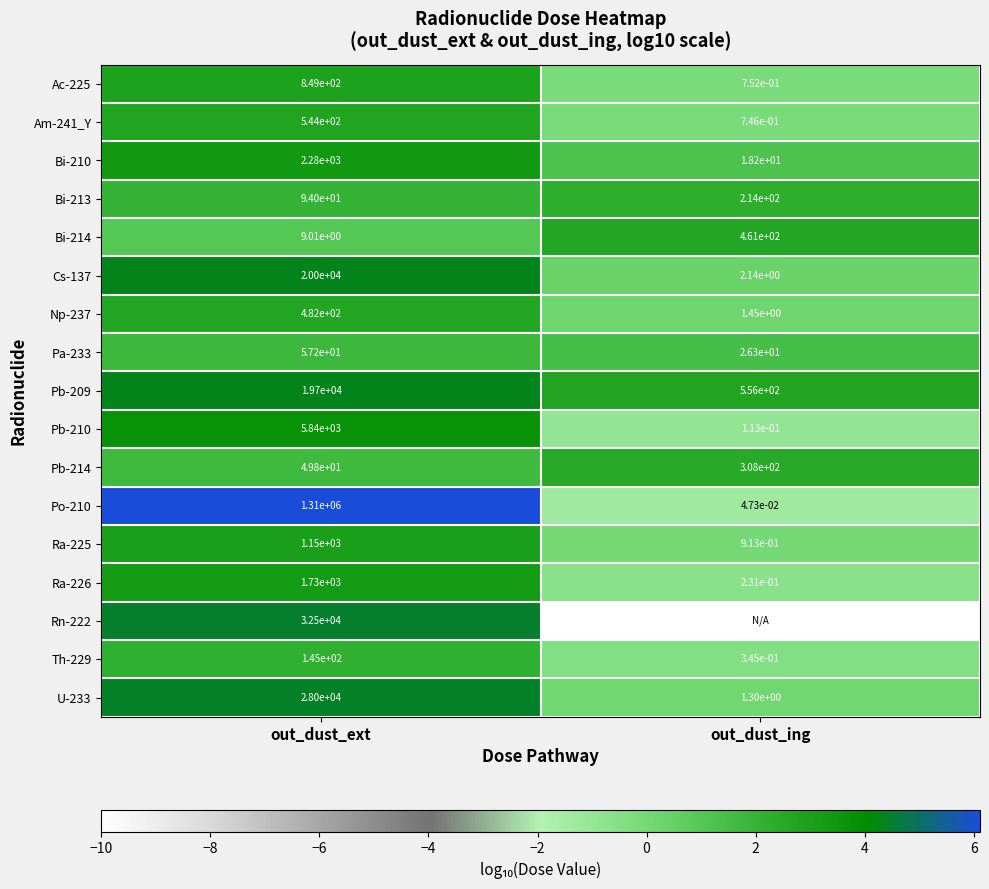

Is it true that Bi-213 equals 94.0 at out_dust_ext?

True